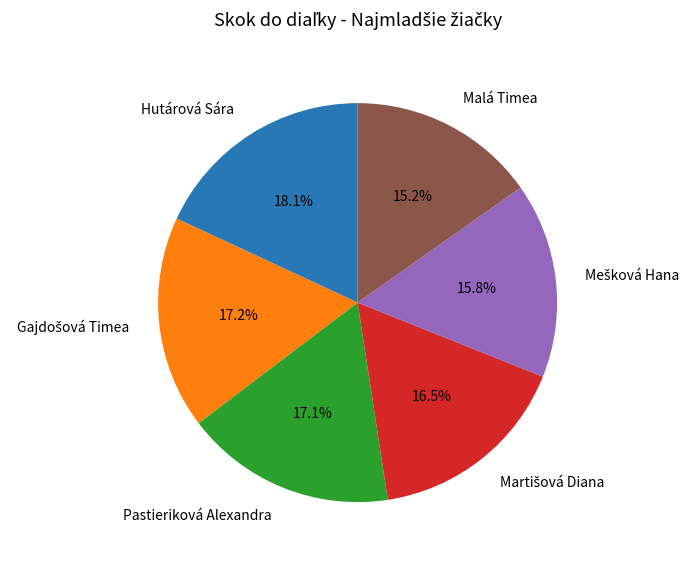

What percentage is the Malá Timea slice, to the nearest percent?

15%